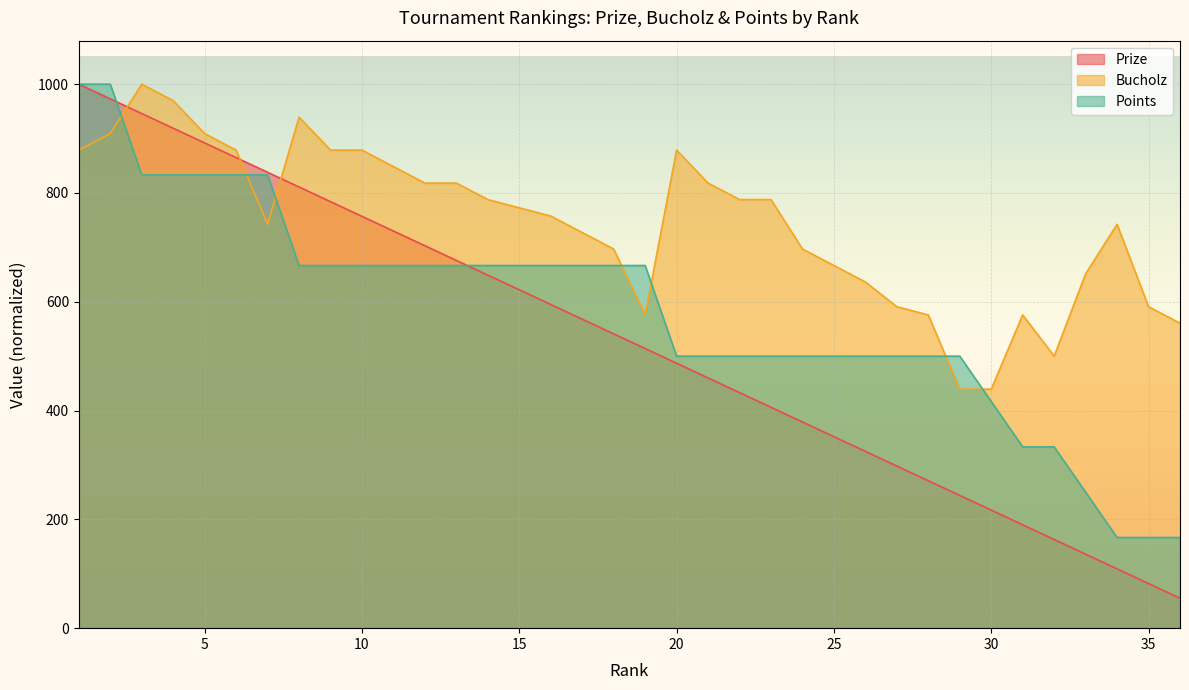

Reading left to right, list all the values displayed in this chart.

Prize: 1=1000.0	2=973.0	3=946.0	4=919.0	5=892.0	6=865.0	7=838.0	8=811.0	9=784.0	10=757.0	11=730.0	12=703.0	13=676.0	14=649.0	15=622.0	16=595.0	17=568.0	18=541.0	19=514.0	20=487.0	21=460.0	22=433.0	23=406.0	24=379.0	25=352.0	26=325.0	27=298.0	28=271.0	29=244.0	30=217.0	31=190.0	32=163.0	33=136.0	34=109.0	35=82.0	36=55.0
Bucholz: 1=878.8	2=909.1	3=1000.0	4=969.7	5=909.1	6=878.8	7=742.4	8=939.4	9=878.8	10=878.8	11=848.5	12=818.2	13=818.2	14=787.9	15=772.7	16=757.6	17=727.3	18=697.0	19=575.8	20=878.8	21=818.2	22=787.9	23=787.9	24=697.0	25=666.7	26=636.4	27=590.9	28=575.8	29=439.4	30=439.4	31=575.8	32=500.0	33=651.5	34=742.4	35=590.9	36=560.6
Points: 1=1000.0	2=1000.0	3=833.3	4=833.3	5=833.3	6=833.3	7=833.3	8=666.7	9=666.7	10=666.7	11=666.7	12=666.7	13=666.7	14=666.7	15=666.7	16=666.7	17=666.7	18=666.7	19=666.7	20=500.0	21=500.0	22=500.0	23=500.0	24=500.0	25=500.0	26=500.0	27=500.0	28=500.0	29=500.0	30=416.7	31=333.3	32=333.3	33=250.0	34=166.7	35=166.7	36=166.7